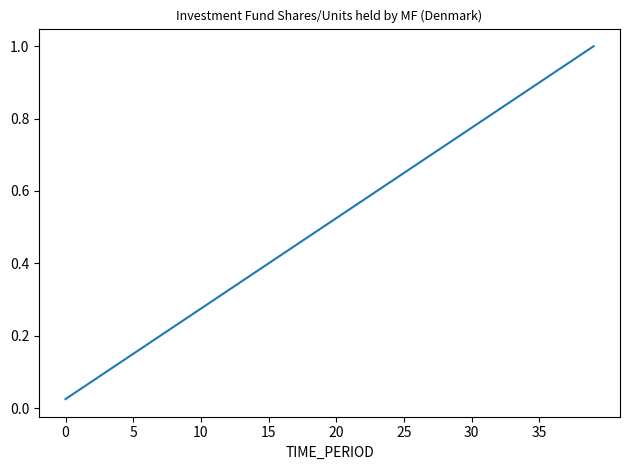

How many lines are shown in the chart?

1